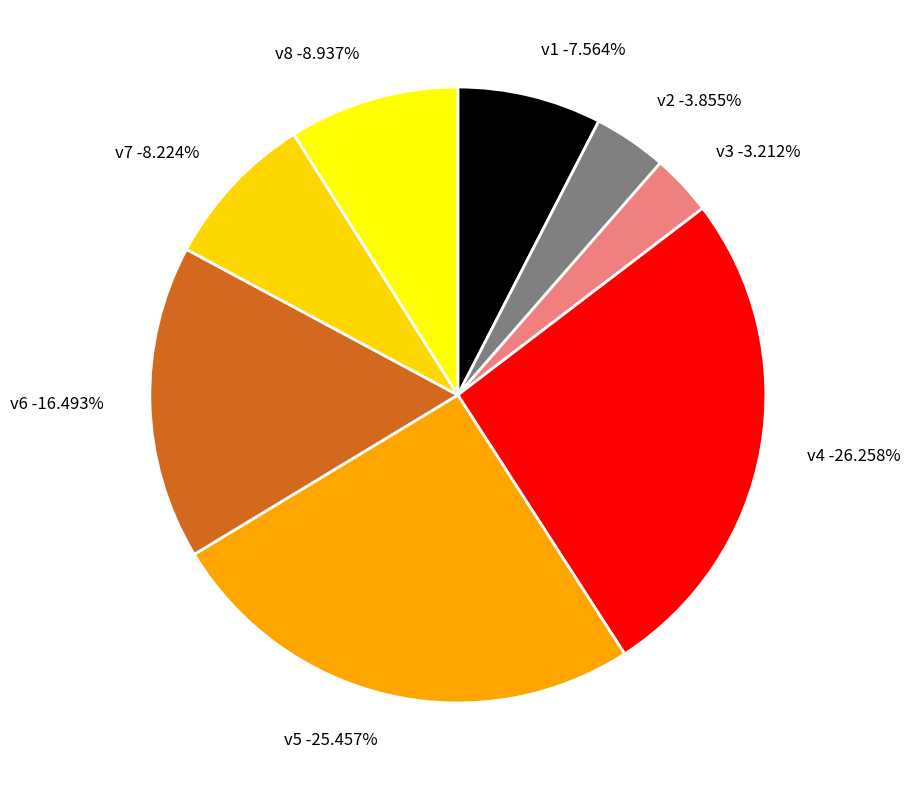

To the nearest percent, what is the combined percentage of v8 and v6?

25%